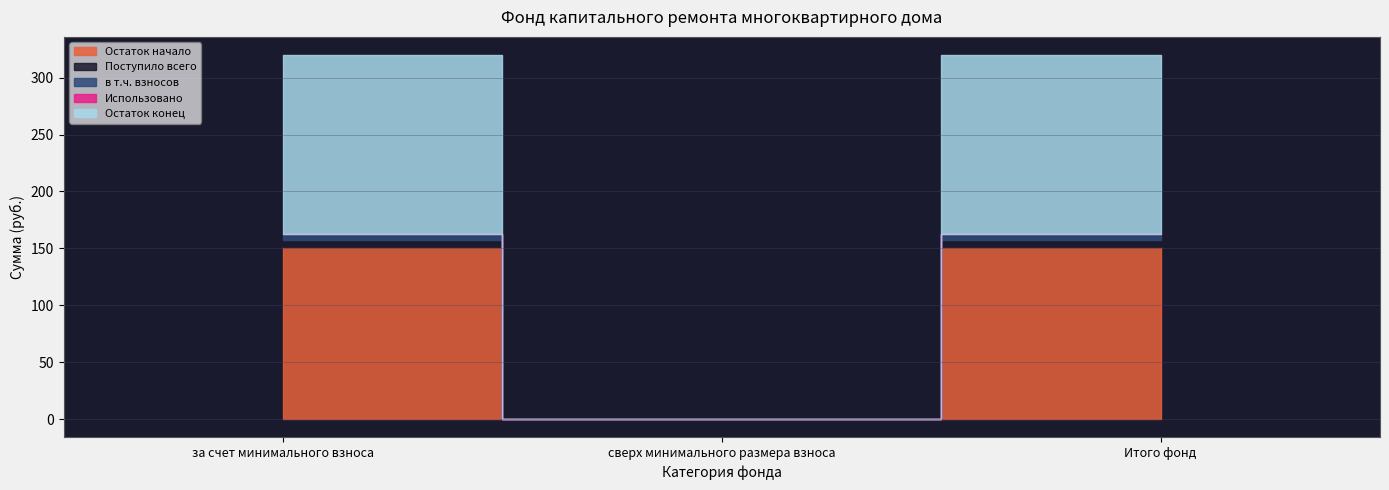

How many Поступило всего values are between 0 and 5?

1